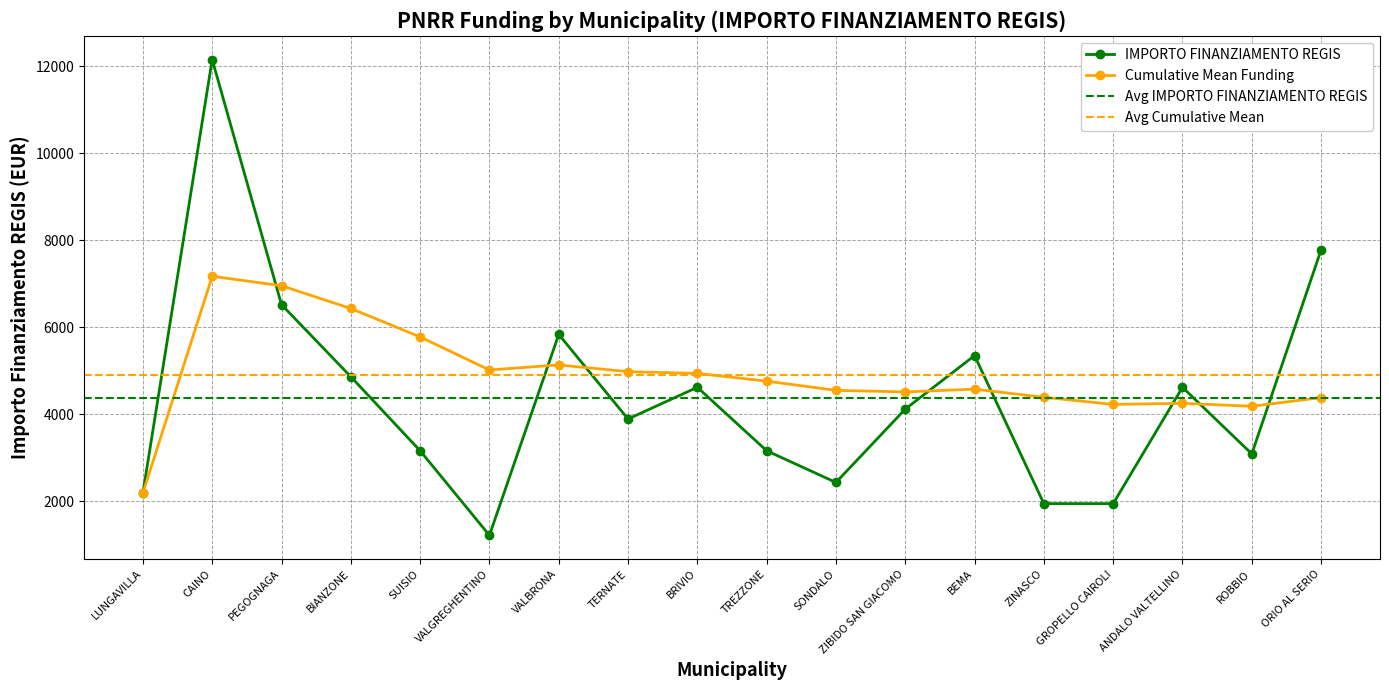

Reading left to right, list all the values displayed in this chart.

LUNGAVILLA=2187	CAINO=12150	PEGOGNAGA=6517	BIANZONE=4860	SUISIO=3159	VALGREGHENTINO=1215	VALBRONA=5832	TERNATE=3888	BRIVIO=4617	TREZZONE=3159	SONDALO=2430	ZIBIDO SAN GIACOMO=4116	BEMA=5346	ZINASCO=1944	GROPELLO CAIROLI=1944	ANDALO VALTELLINO=4617	ROBBIO=3087	ORIO AL SERIO=7776